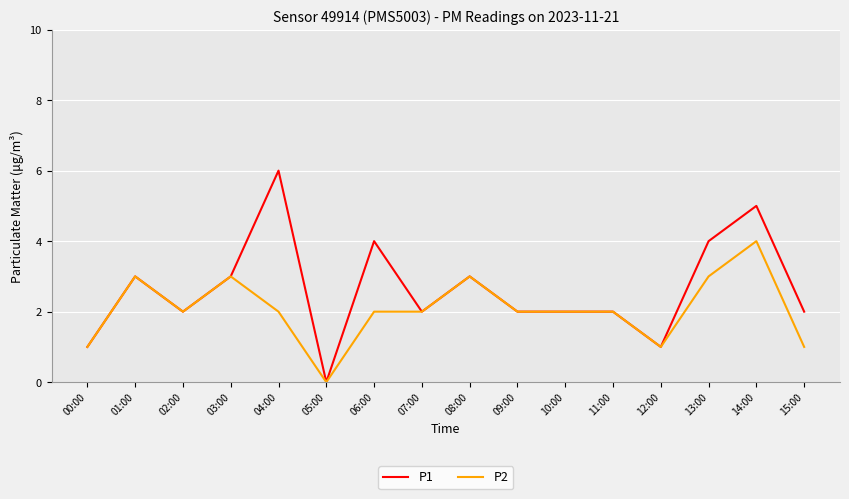

What are all the series names shown in the legend?

P1, P2